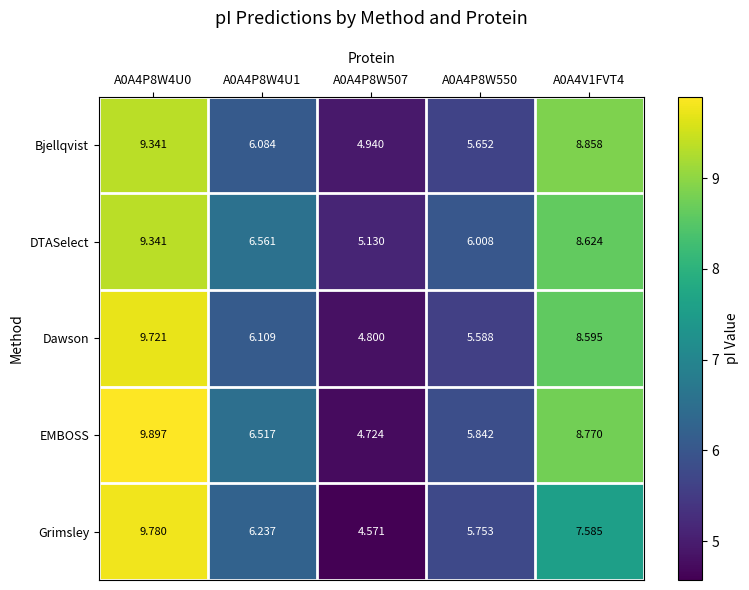

Which series changed the most between A0A4P8W4U0 and A0A4V1FVT4?

Grimsley